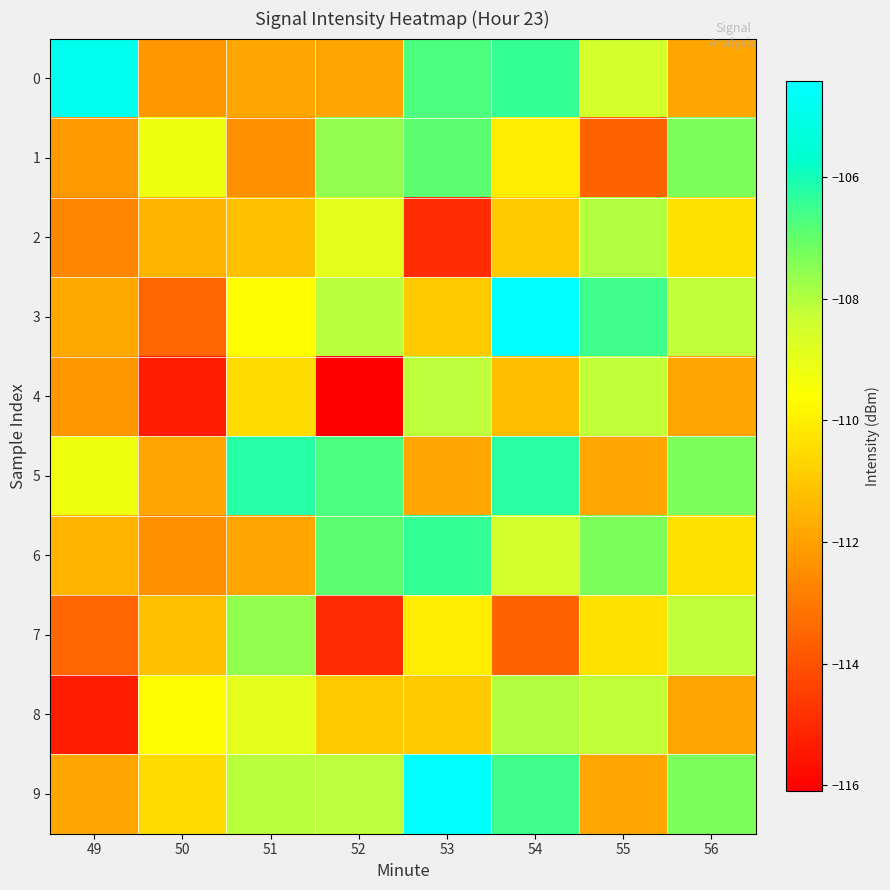

Which series has the largest total across all categories?

9